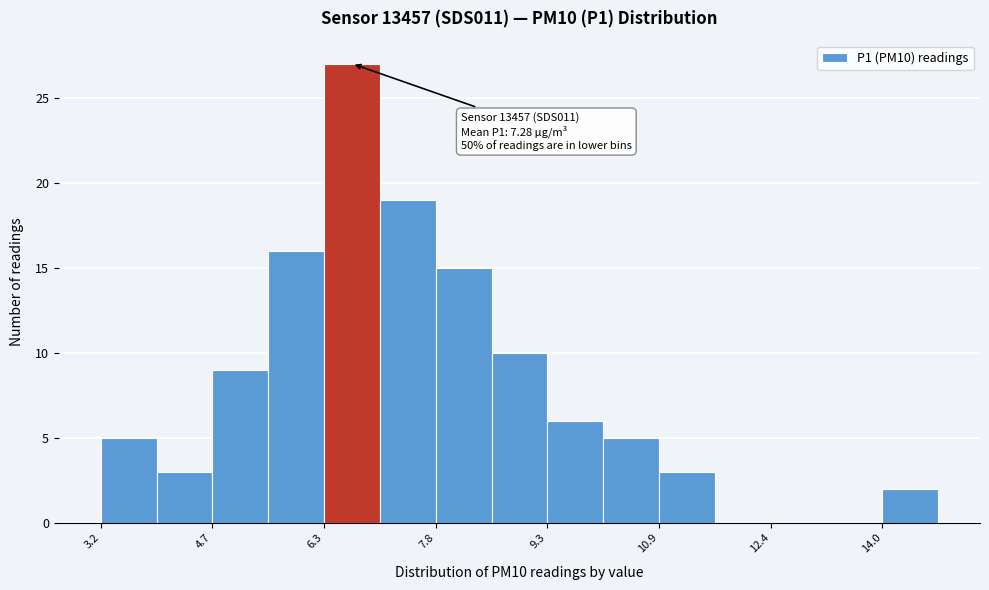

Read against the x-axis, roughly where is the centre of the tallest bar?

6.6